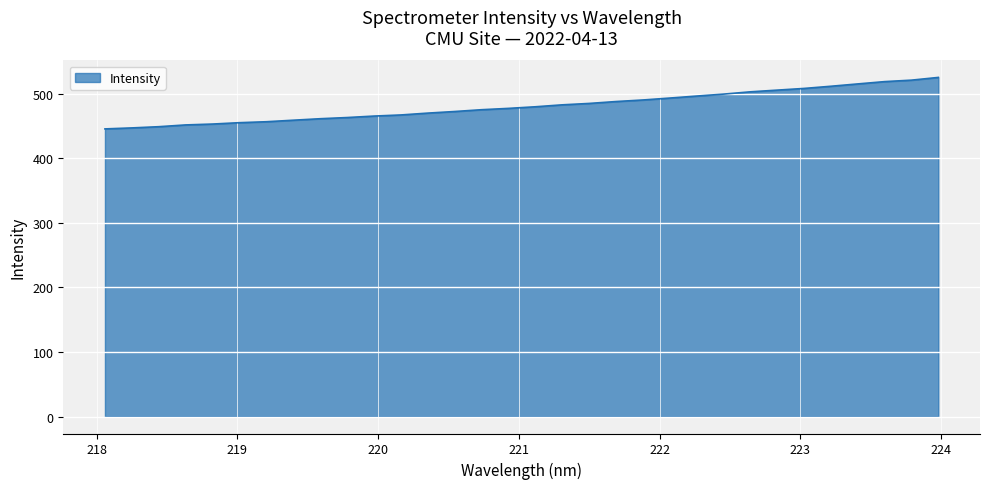

What is the maximum value shown in the chart?

525.0